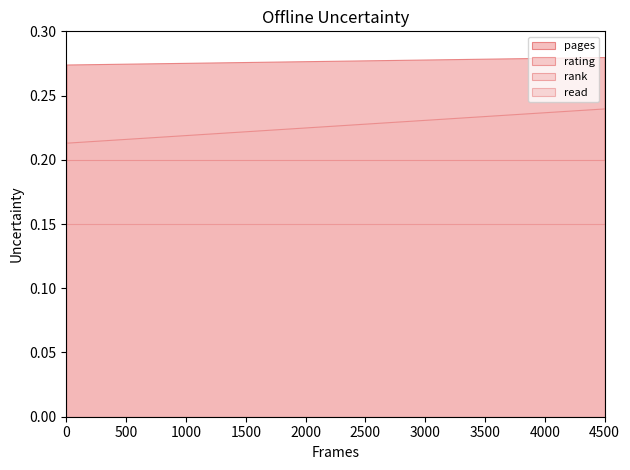

The value of read at 14/08/2010 is 2. True or false?

False